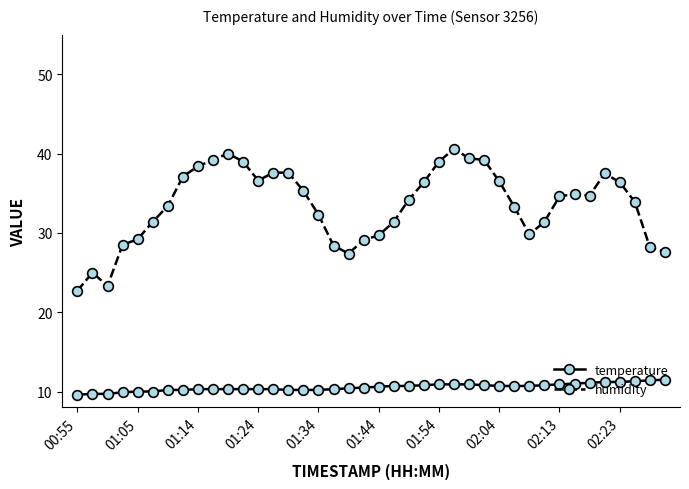

Is this an area chart (filled region under the line)?

No